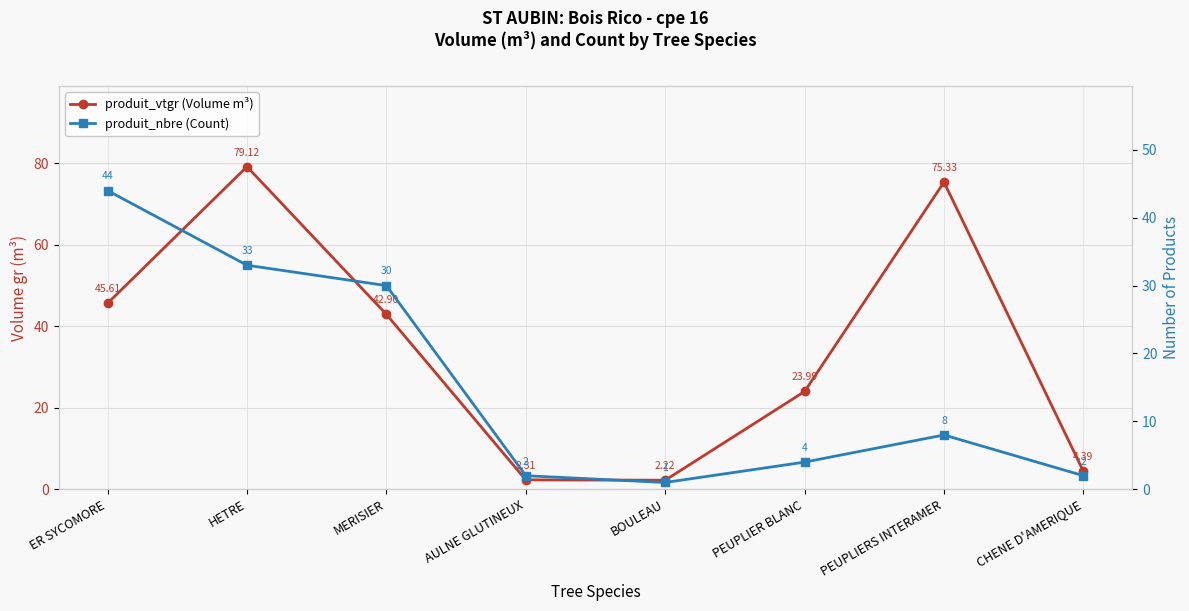

How many lines are shown in the chart?

2